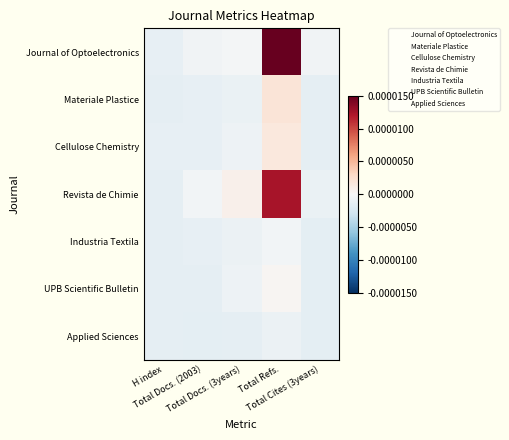

Which label corresponds to the largest value in the chart?

Total Refs.